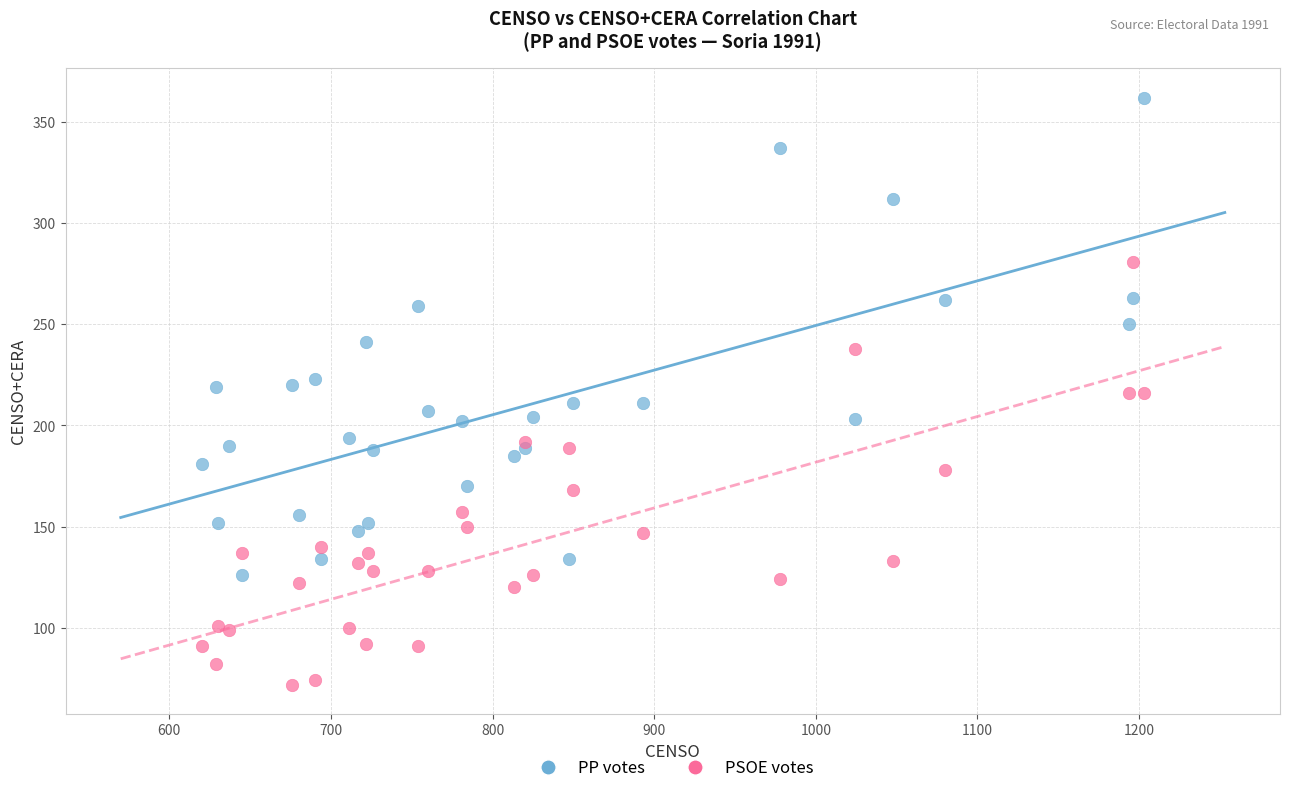

Which series contains the highest Y value?

PP votes